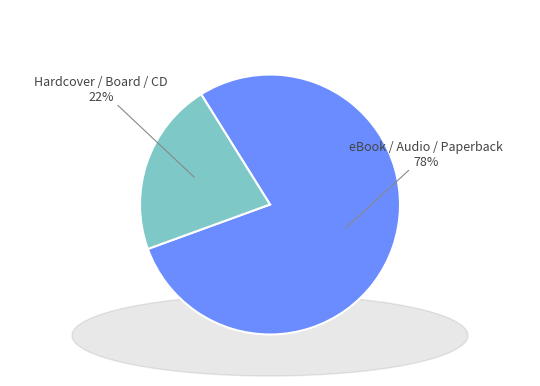

True or false: Hardcover / Board / CD accounts for 22% of the total.

True